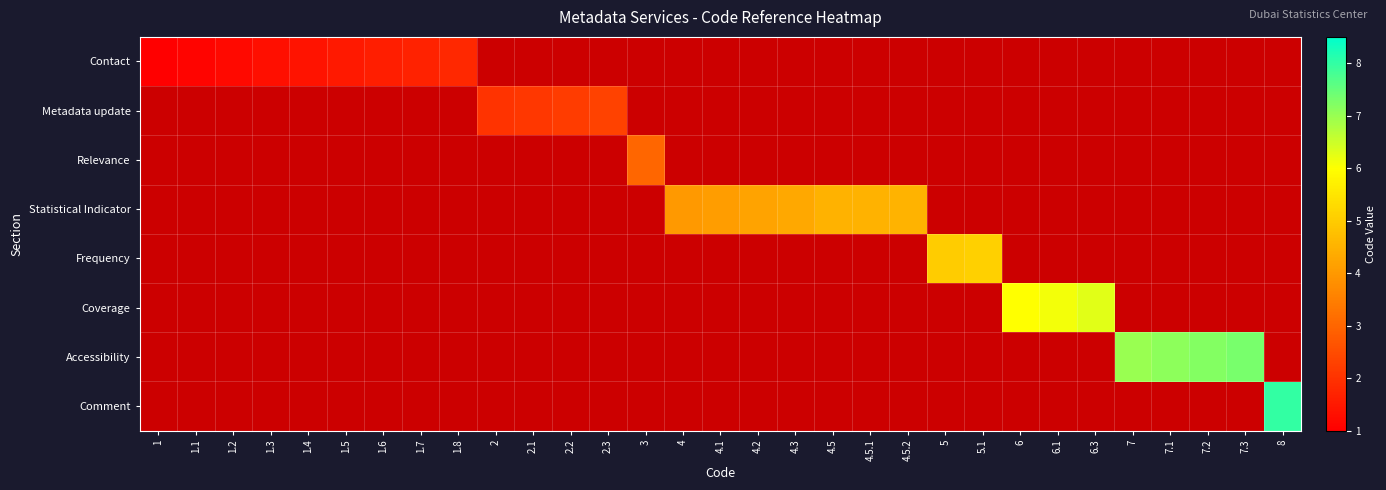

How many positive values does the Frequency series have?

2